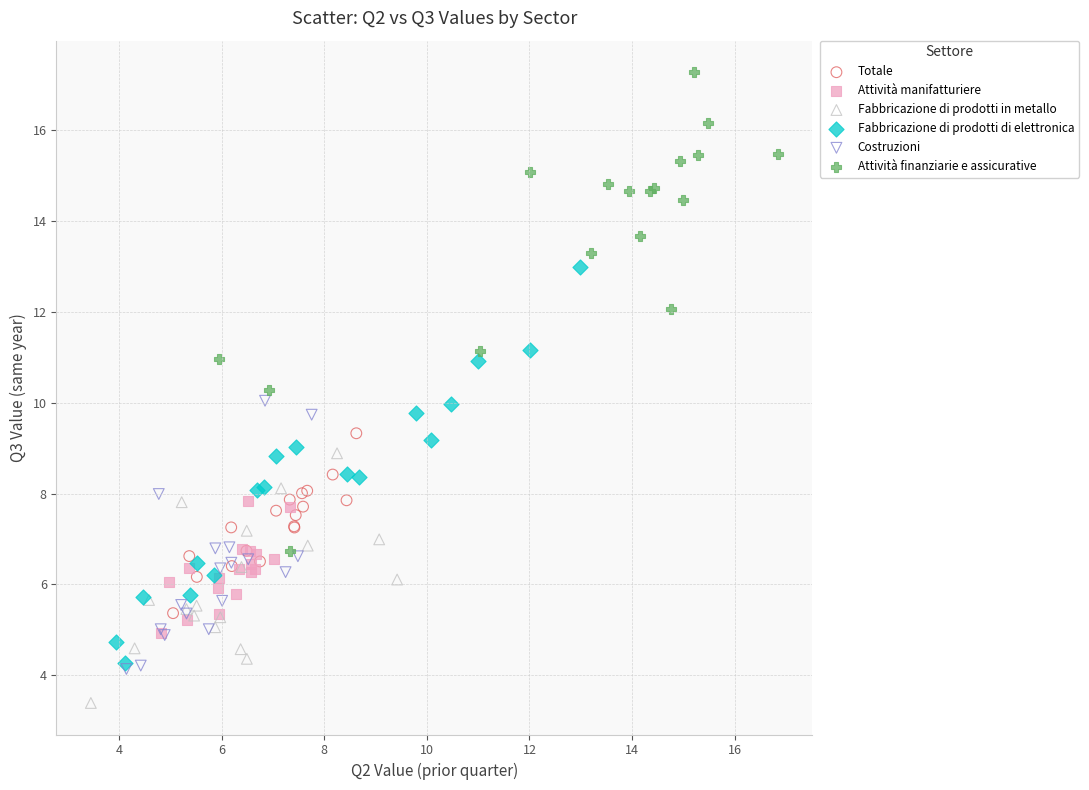

What are all the series names shown in the legend?

Totale, Attività manifatturiere, Fabbricazione di prodotti in metallo, Fabbricazione di prodotti di elettronica, Costruzioni, Attività finanziarie e assicurative